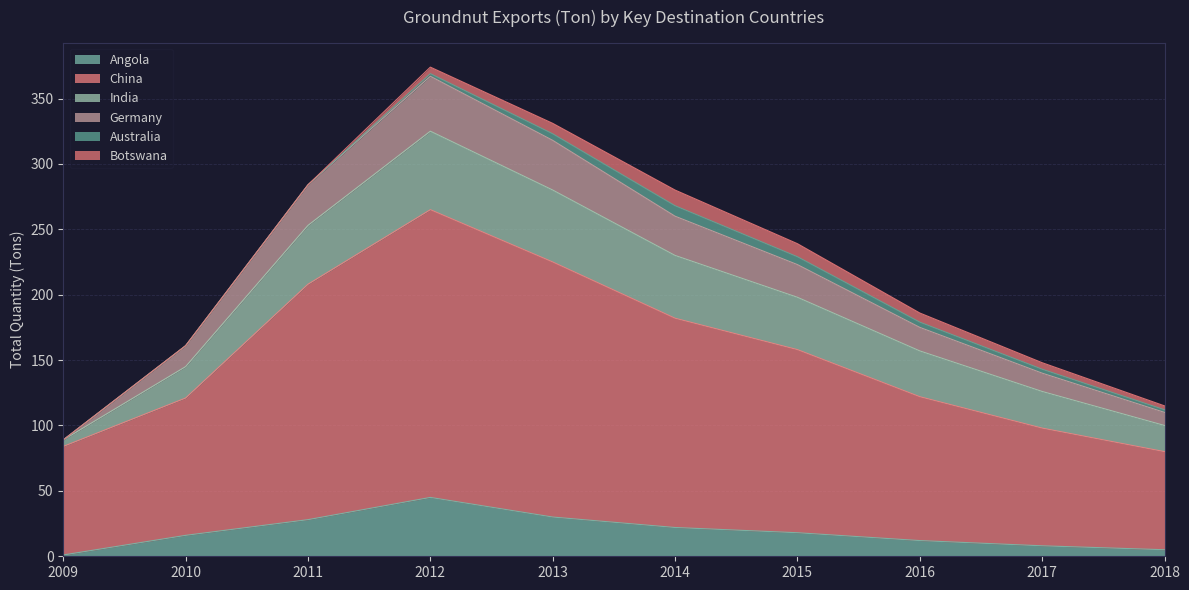

At which label does Germany reach its minimum?

2009